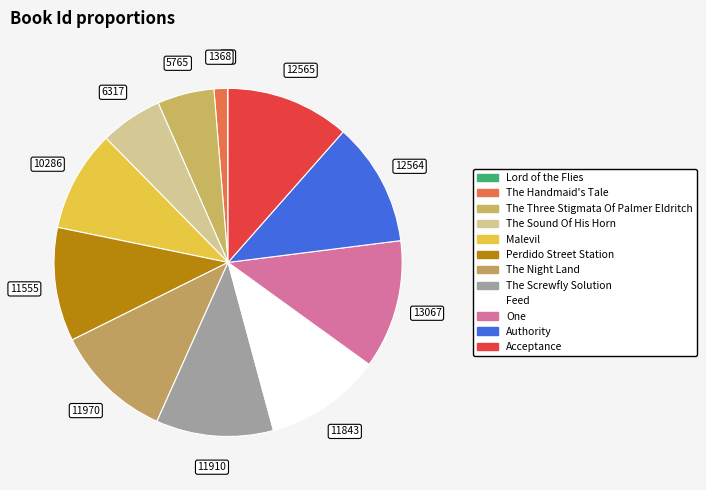

What percentage do Acceptance and The Screwfly Solution together represent?

22.4%